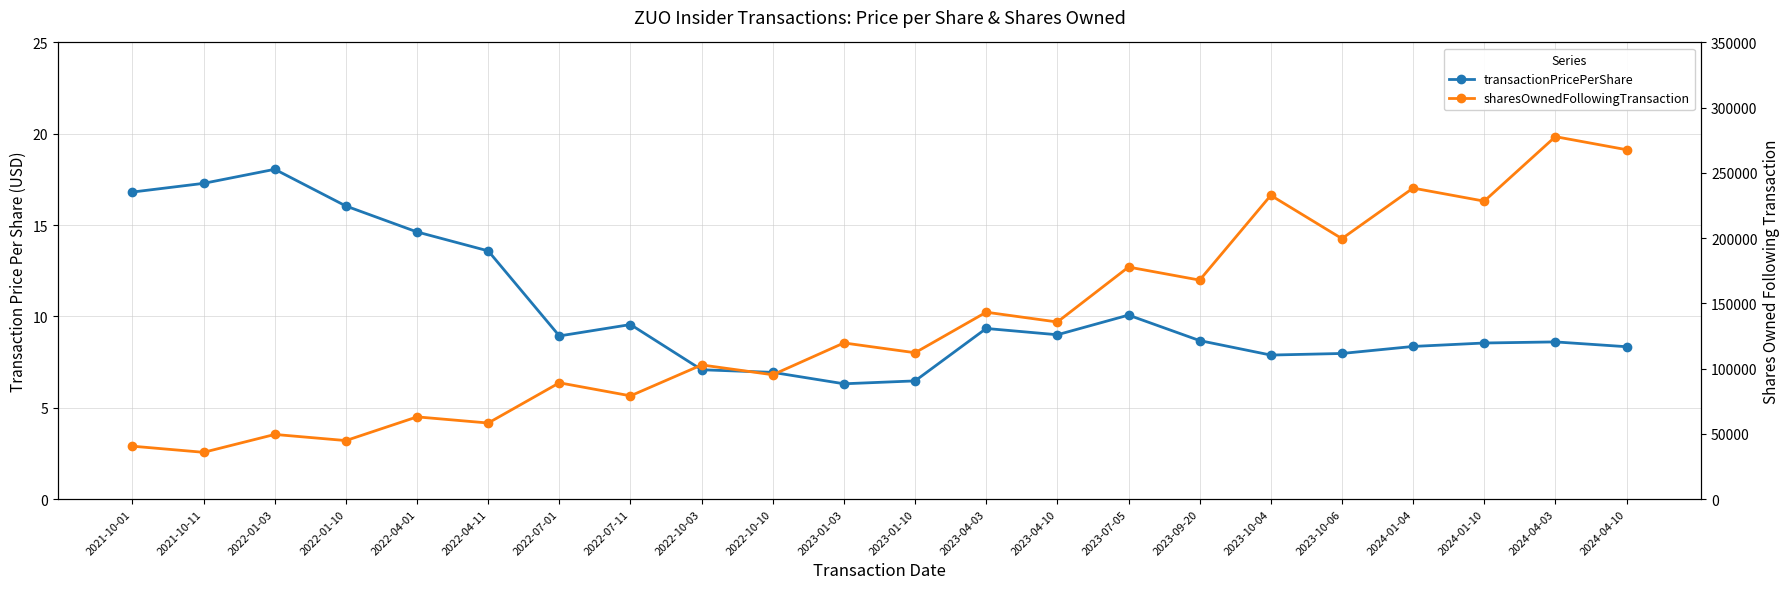

True or false: transactionPricePerShare and sharesOwnedFollowingTransaction cross at least once.

False